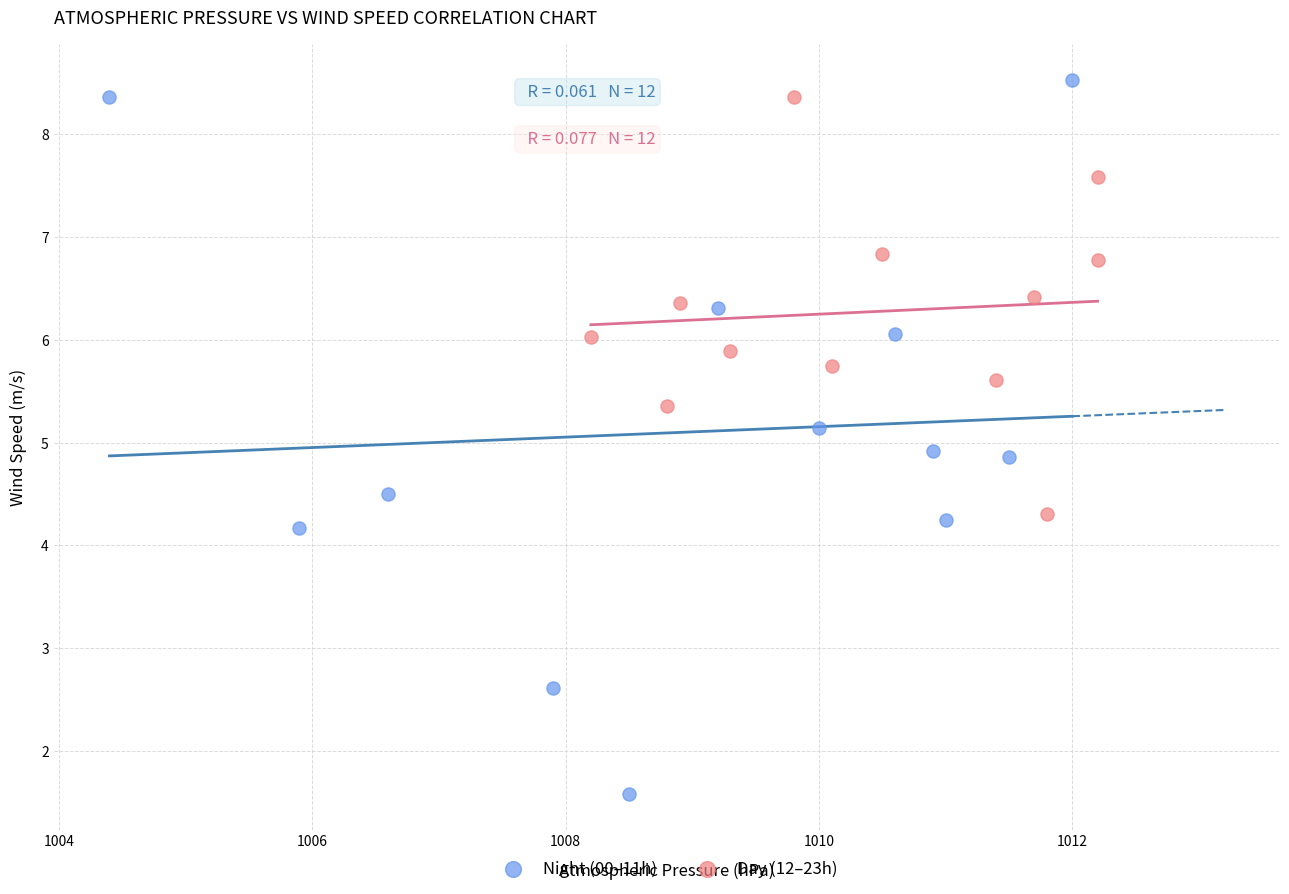

What are all the series names shown in the legend?

Night (00–11h), Day (12–23h)